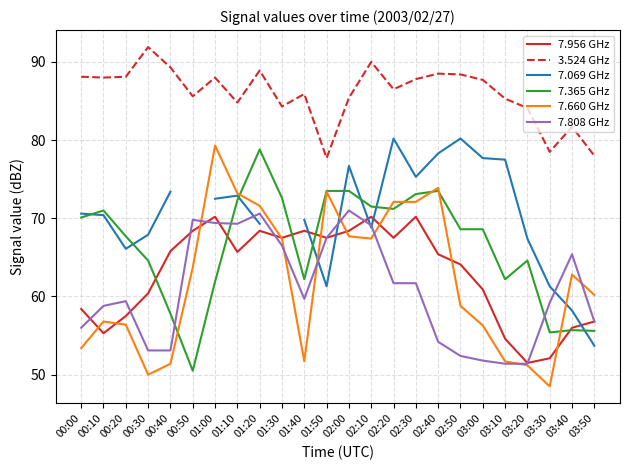

True or false: 7.069 GHz and 3.524 GHz cross at least once.

False